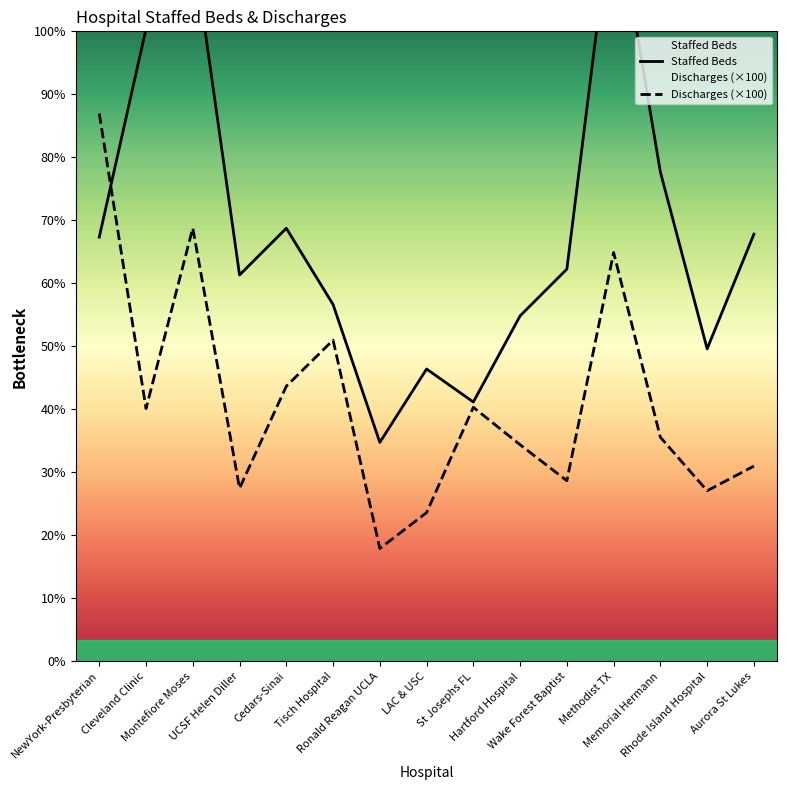

At which category does the chart reach its minimum across all series?

Ronald Reagan UCLA